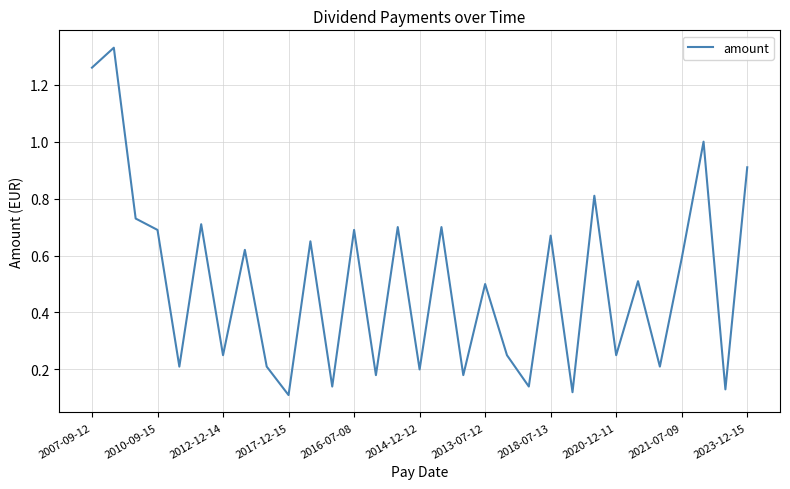

Between 2012-12-14 and 2016-07-08, which is larger?

2016-07-08